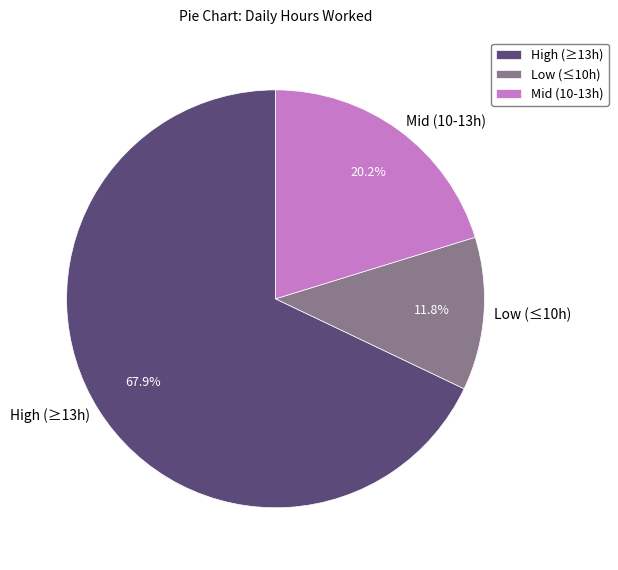

Count the number of slices in the pie.

3